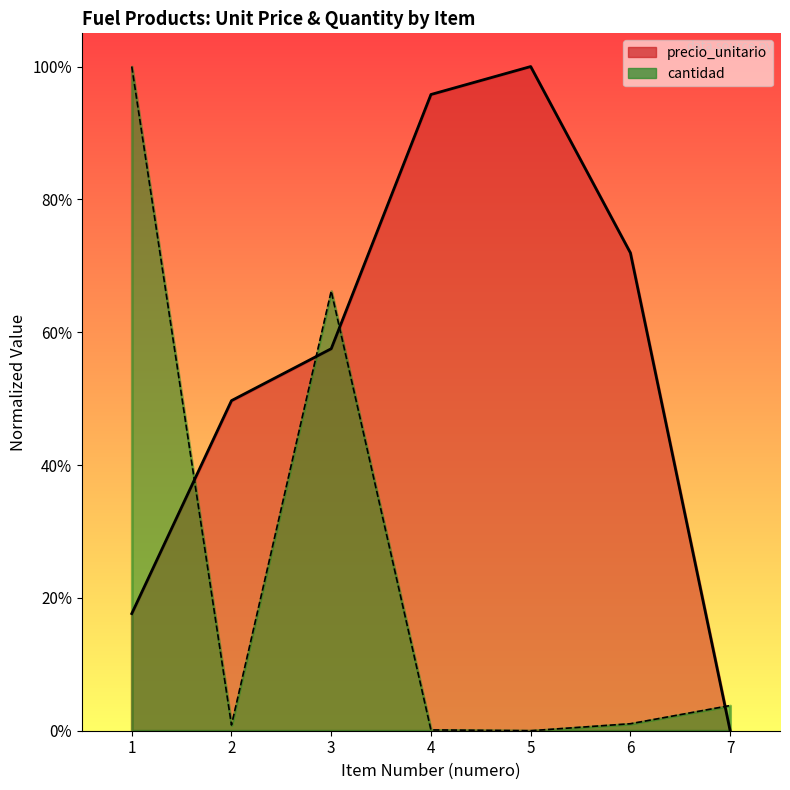

Which has a higher value, 6 or 3?

6